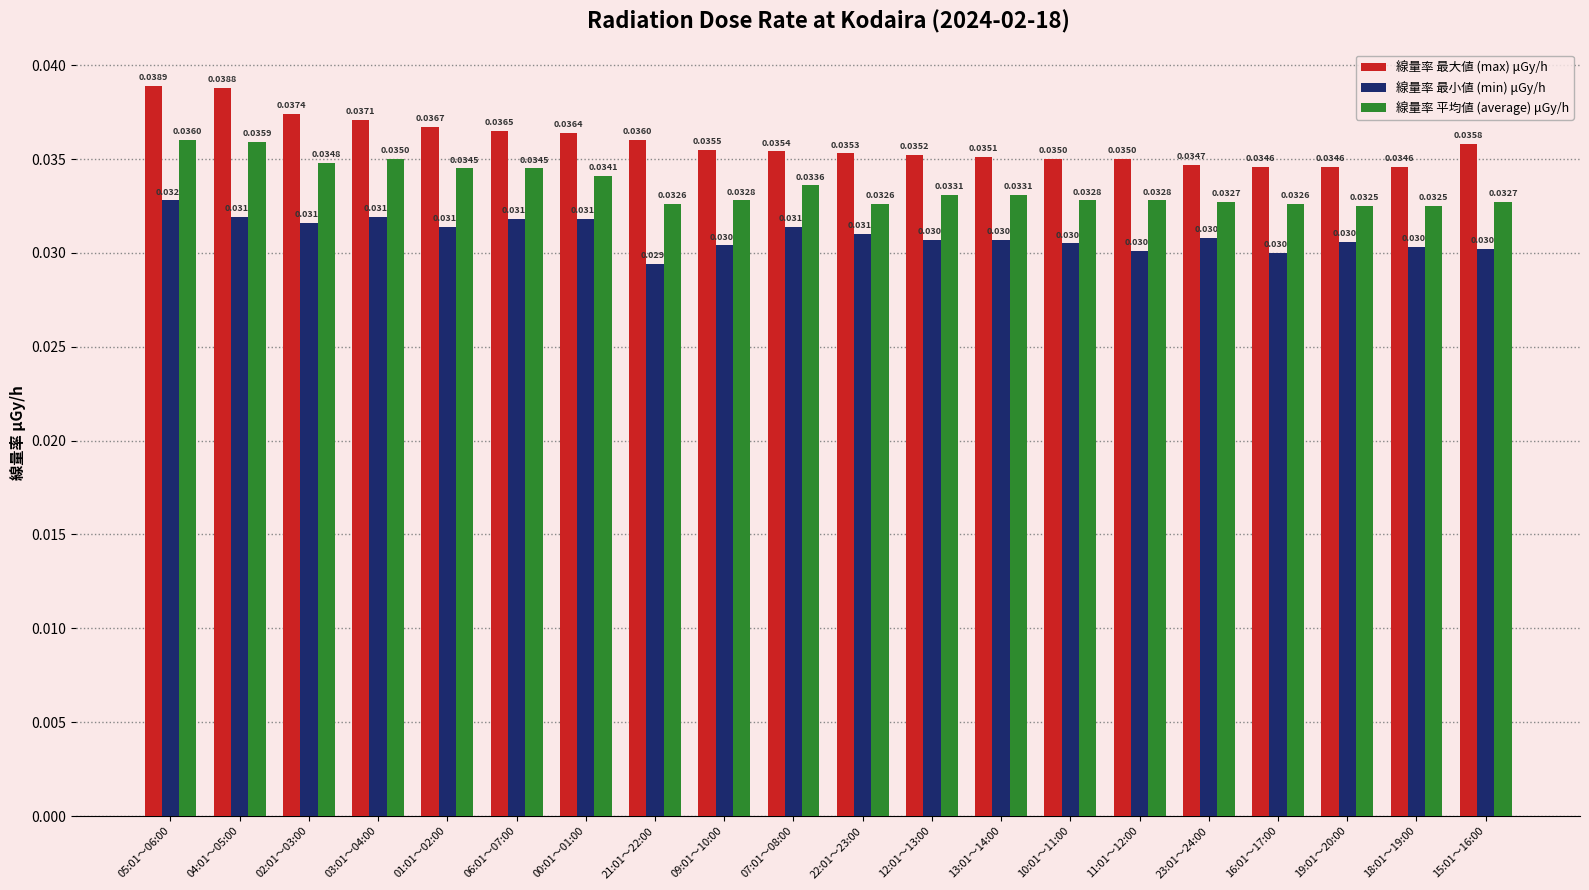

The value of 線量率 平均値 (average) μGy/h at 00:01～01:00 is 0.1. True or false?

False